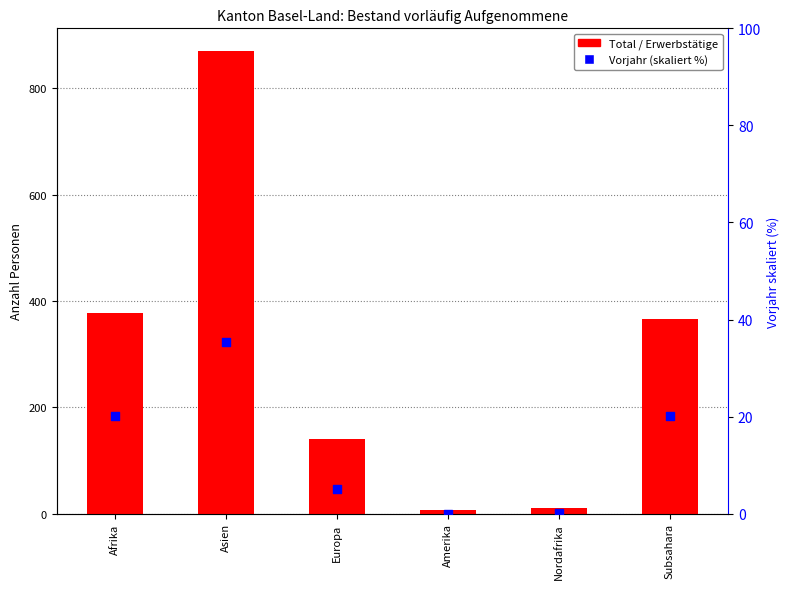

Which series reaches the minimum Y coordinate?

Vorjahr (skaliert %)